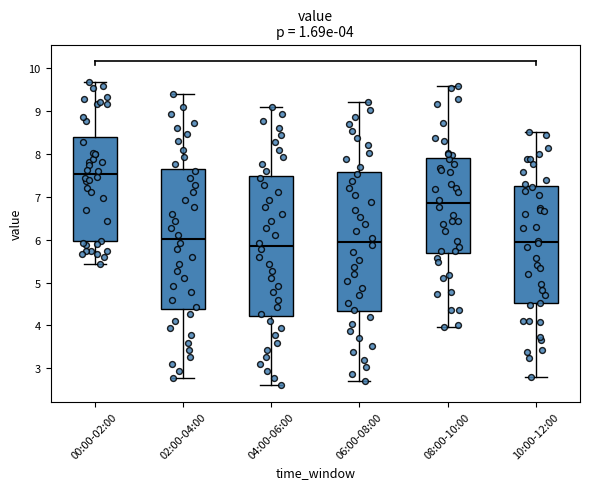

Which box's median line is the highest?

00:00-02:00